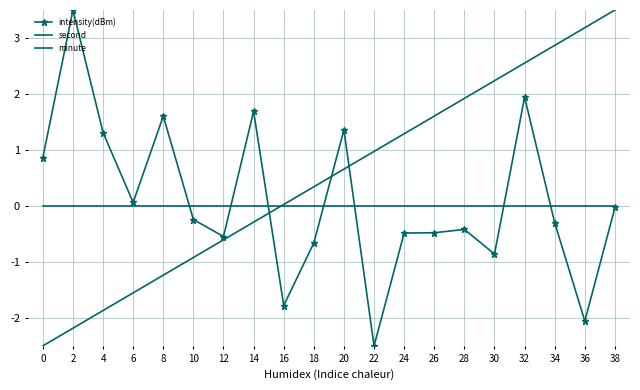

Count the number of categories in the chart.

20